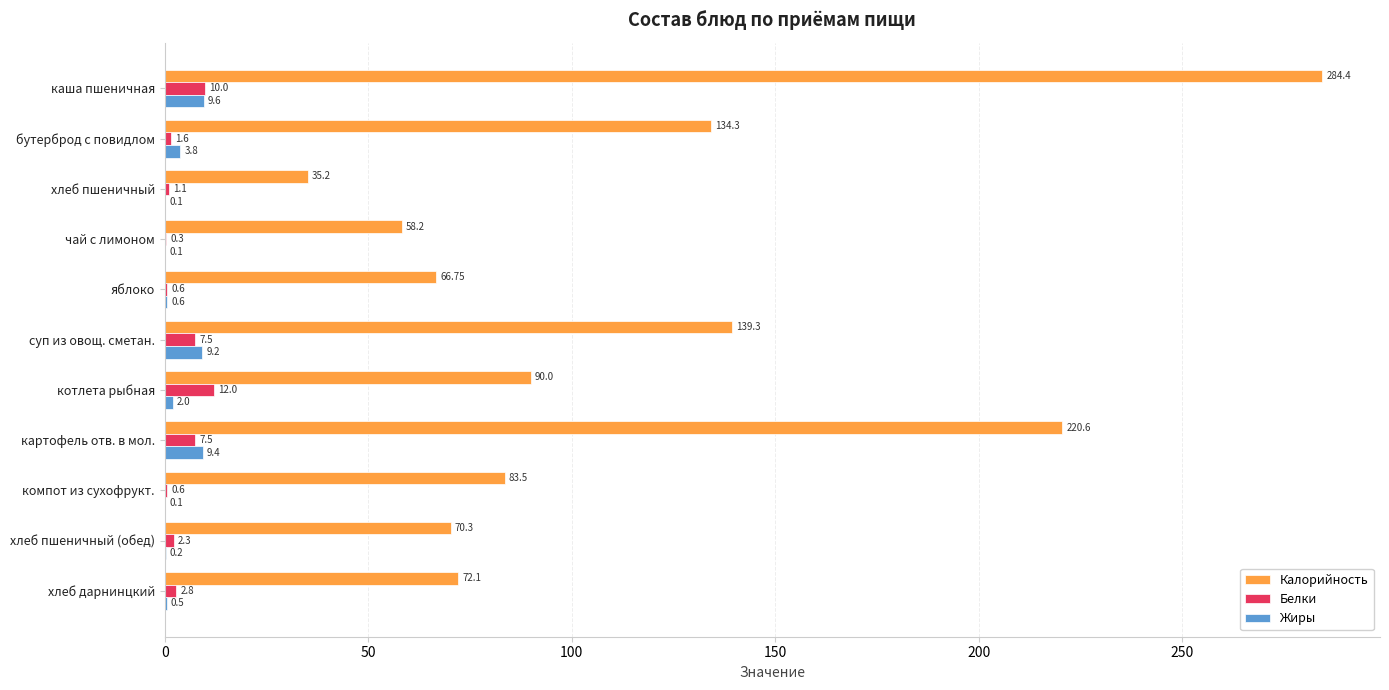

Which series has the largest total across all categories?

Калорийность